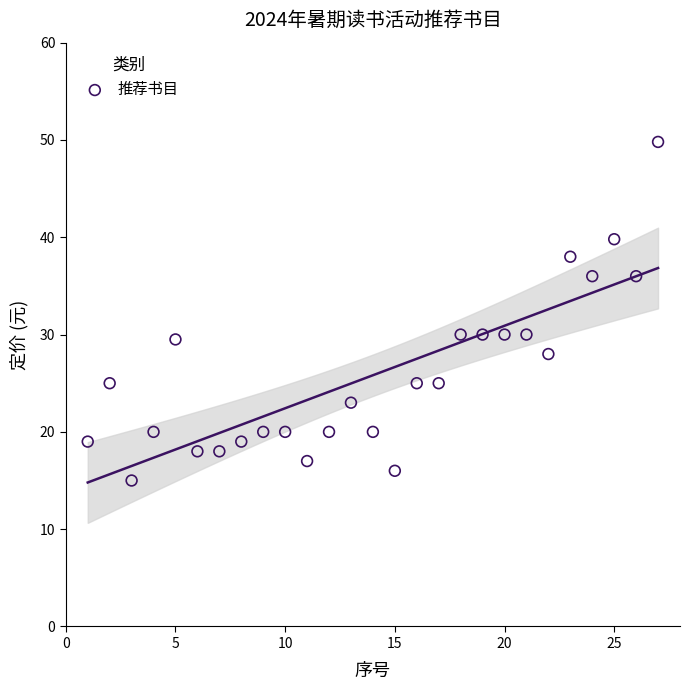

What is the range of X values (max minus min)?

26.0